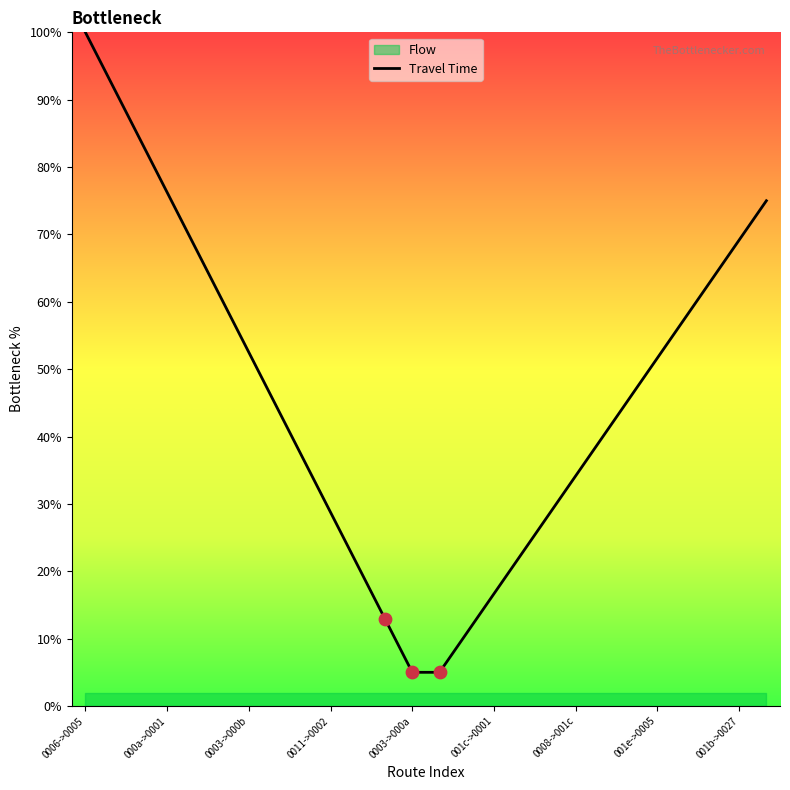

Which has a higher value, 12 or 19?

19